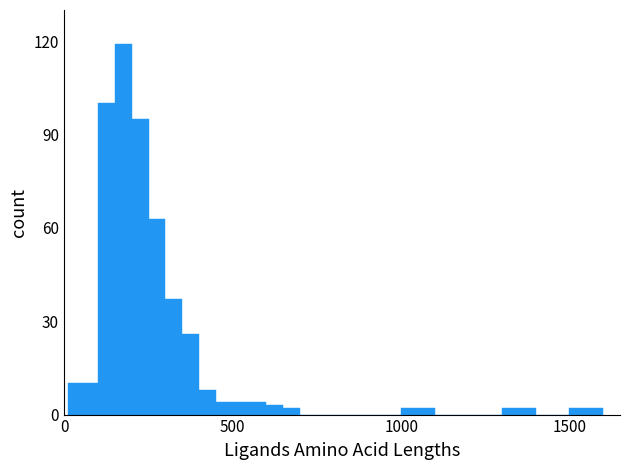

Around what value on the x-axis is the tallest bar? Give the approximate position of its centre, as read against the axis.

200